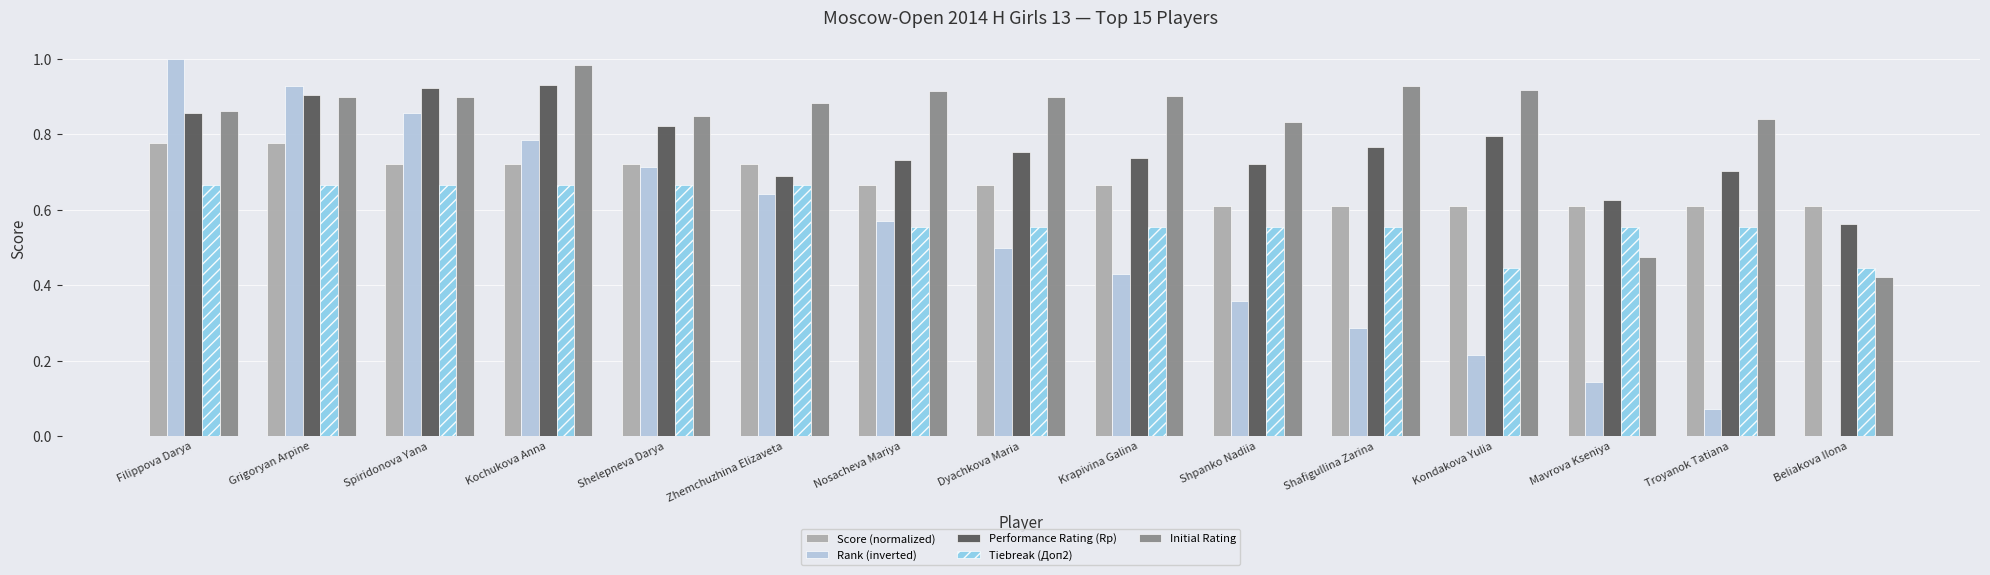

Which series has the largest total across all categories?

Initial Rating